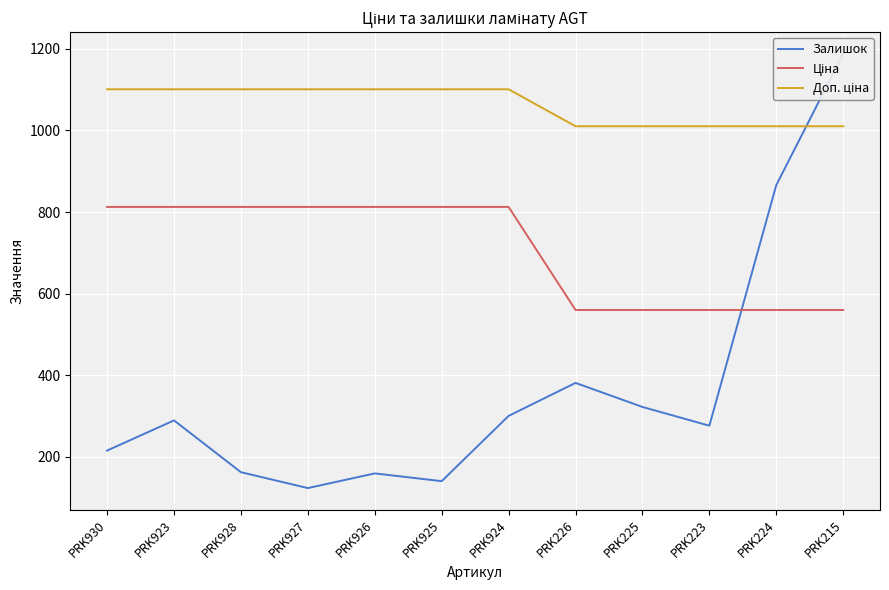

Is it true that Ціна equals 1322.8 at PRK926?

False